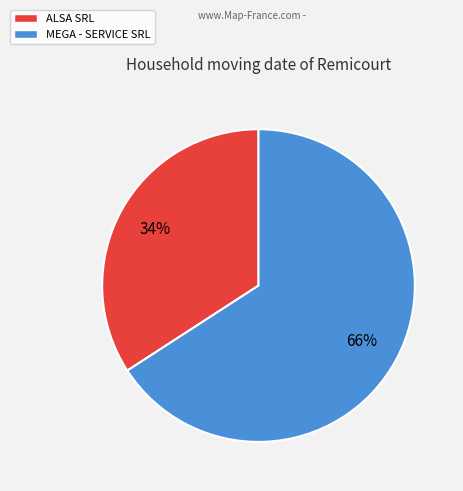

Do ALSA SRL and MEGA - SERVICE SRL together represent more than half of the pie?

Yes